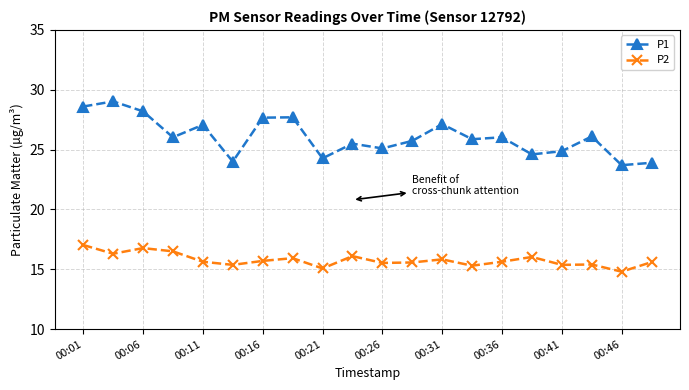

Which series has the largest range (max minus min)?

P1